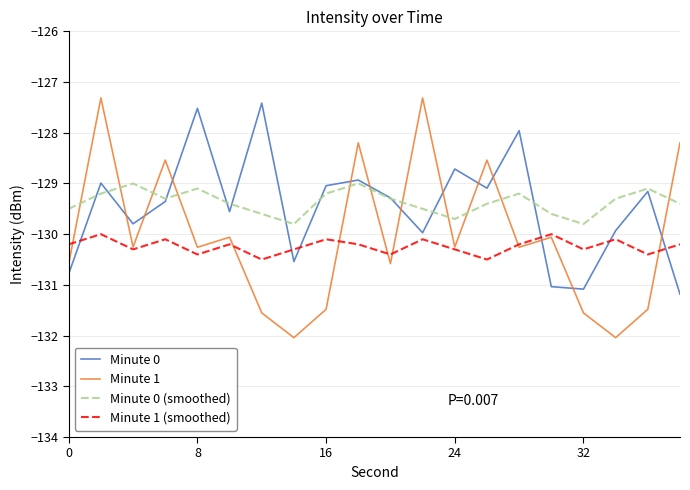

What is the lowest value of the Minute 0 (smoothed) series?

-129.8